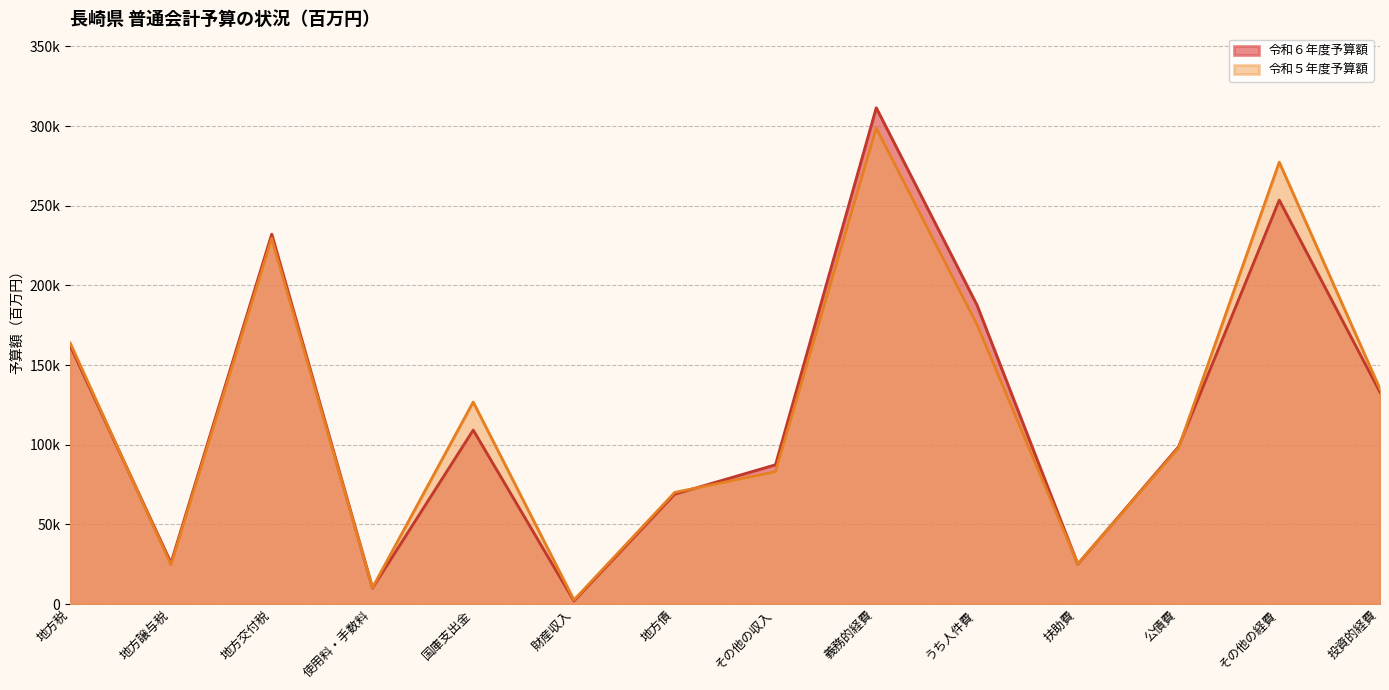

How many values in the 令和５年度予算額 series are below 126842?

7